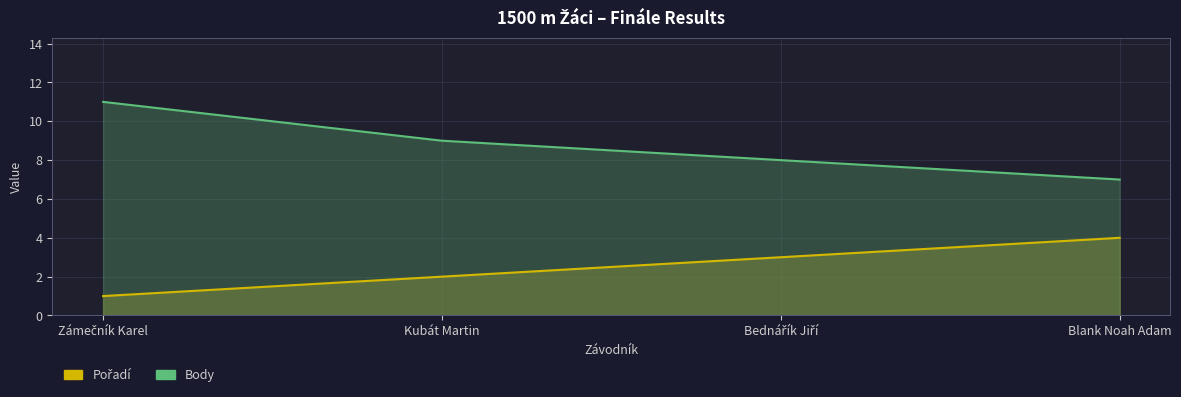

True or false: Body and Pořadí intersect in this chart.

False